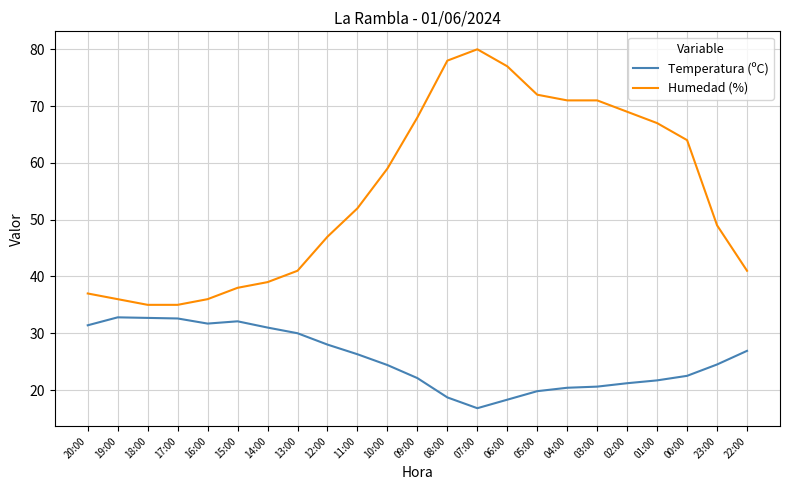

Which series has the largest range (max minus min)?

Humedad (%)